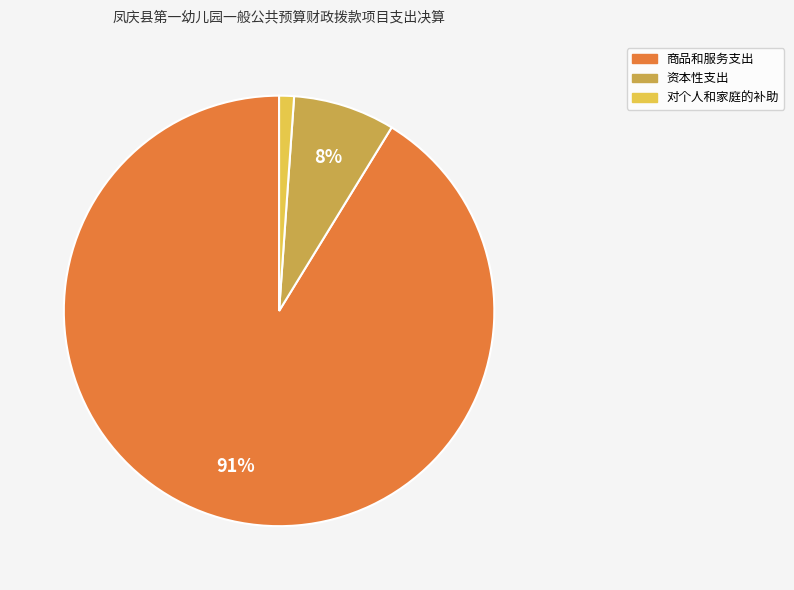

Does any single category account for the majority?

Yes